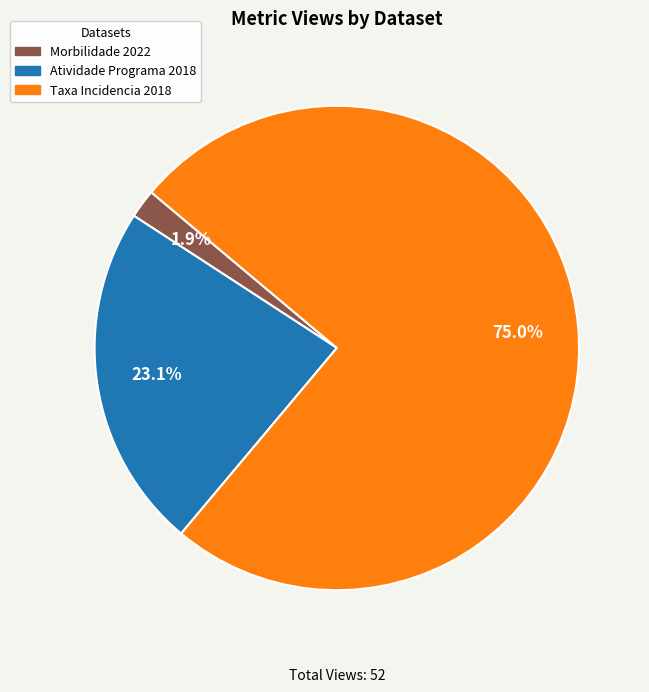

Does any single category account for the majority?

Yes